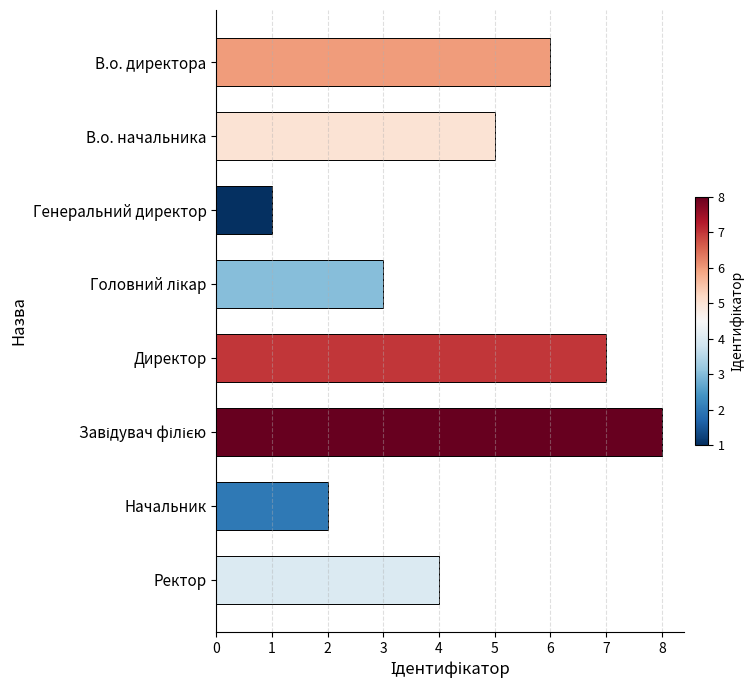

What is the minimum value shown in the chart?

1